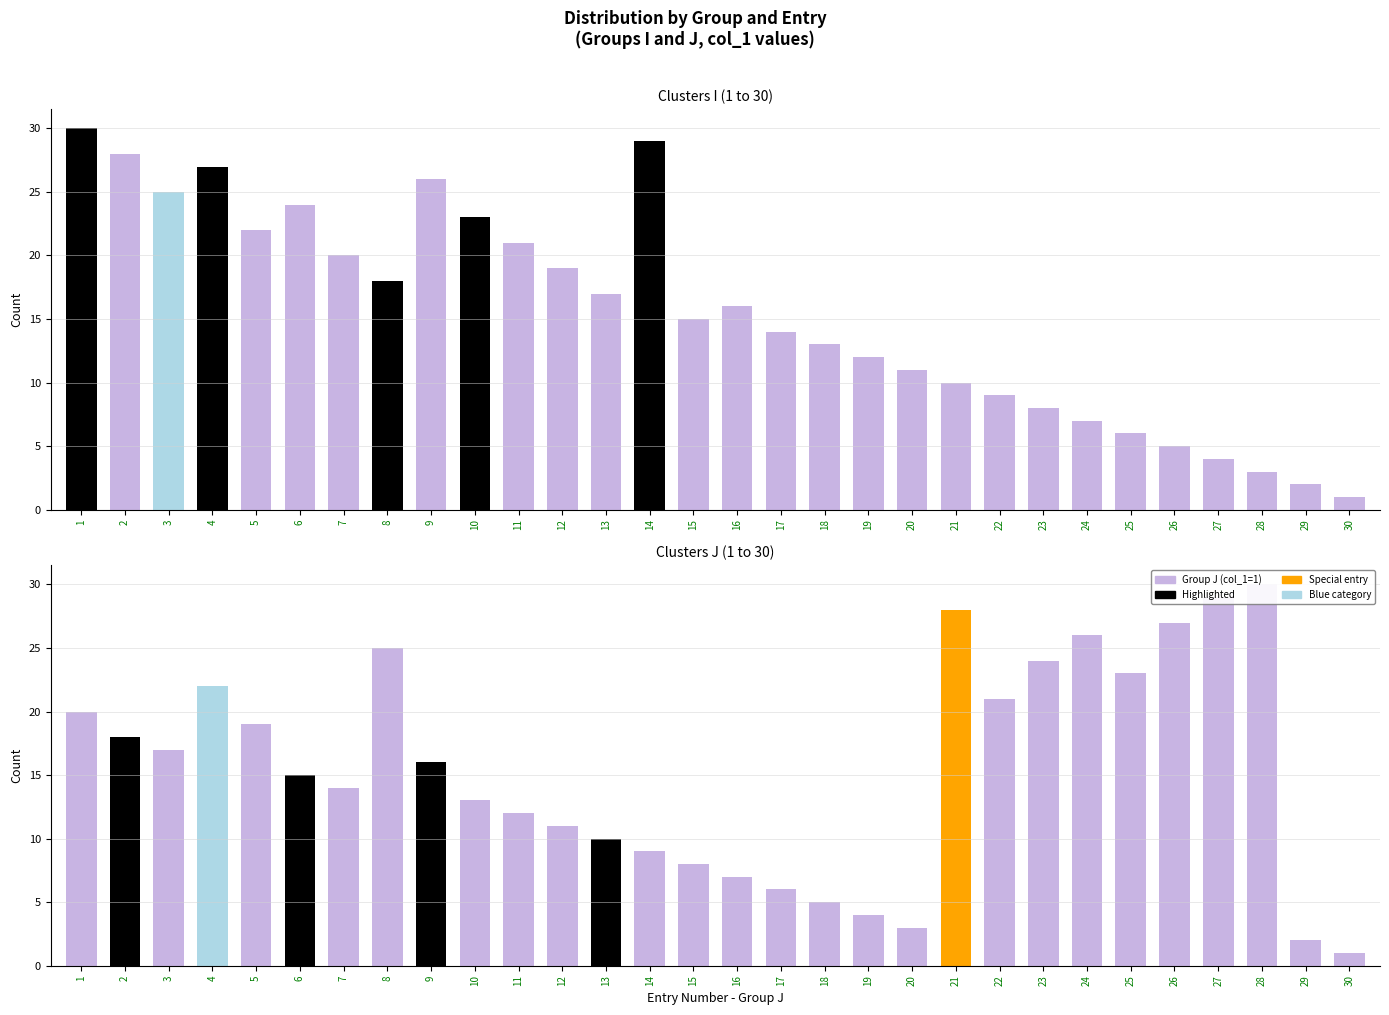

Which series has the largest total across all categories?

Group I